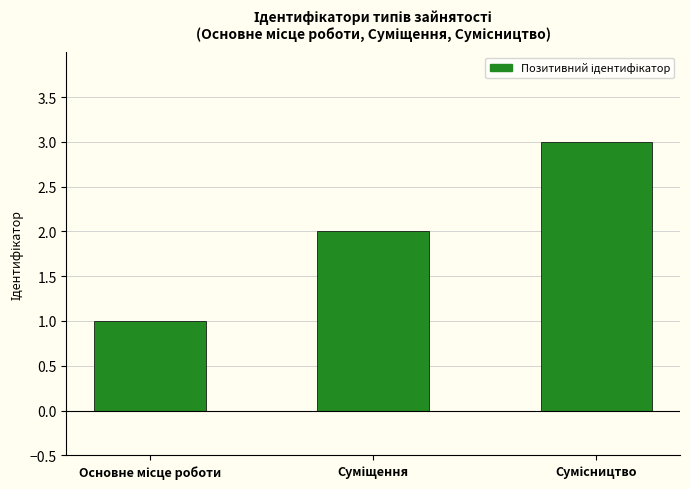

What is the sum of all values?

6